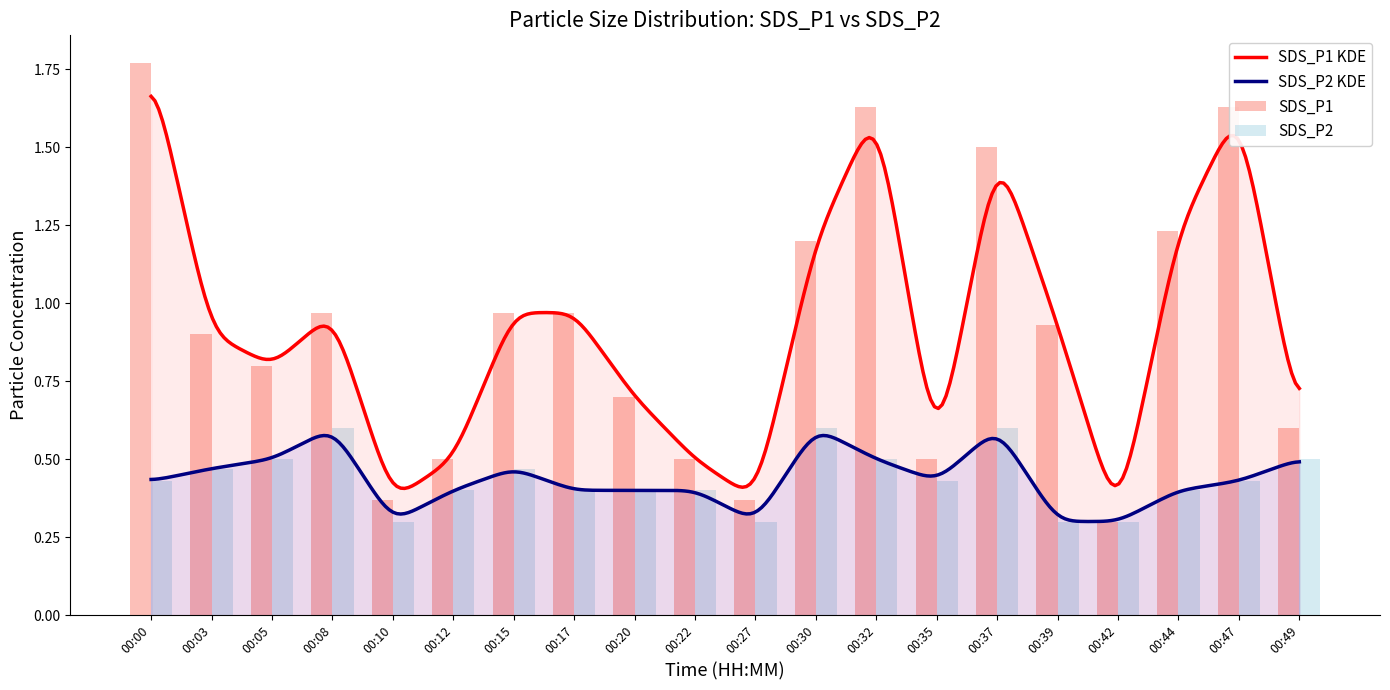

Is it true that SDS_P2 equals 0.5 at 00:44?

False